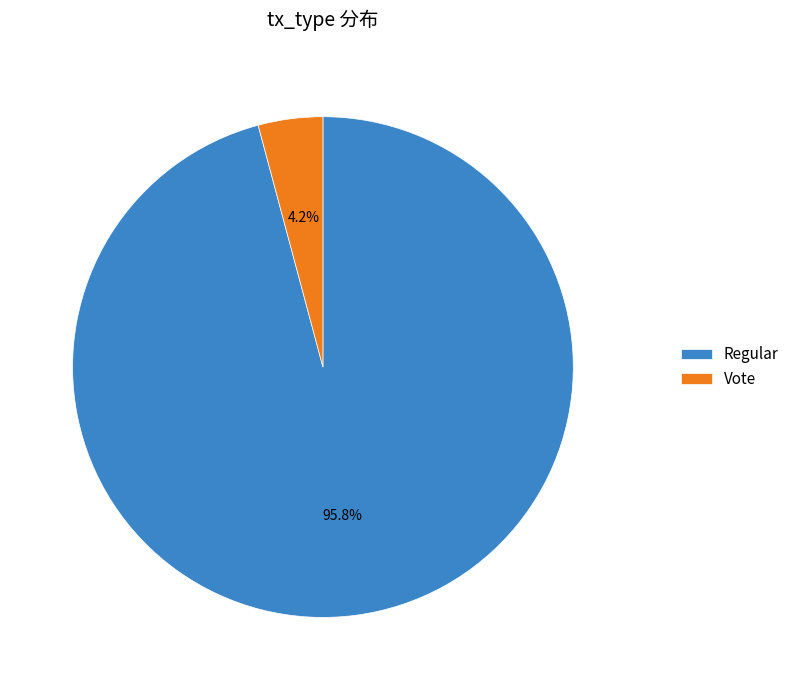

How many slices are in this pie chart?

2